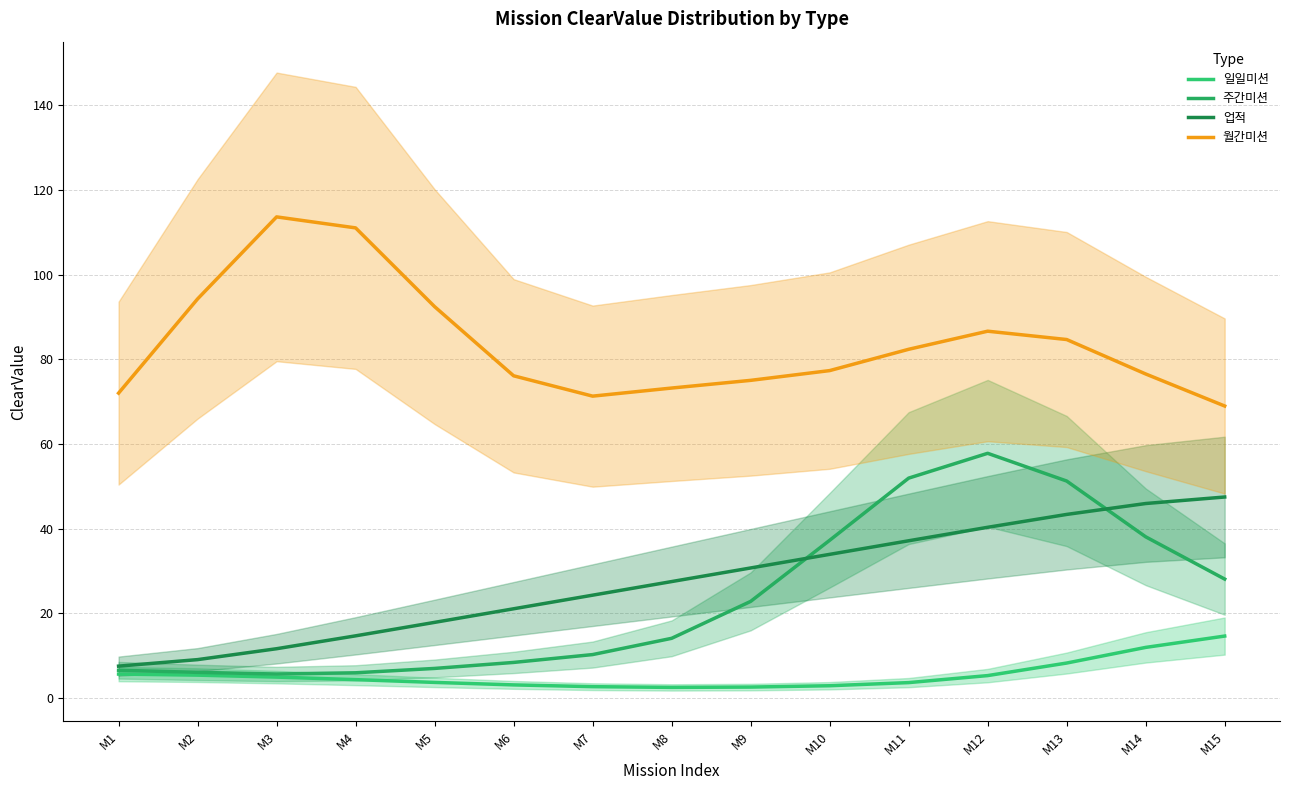

Which series has the largest range (max minus min)?

주간미션